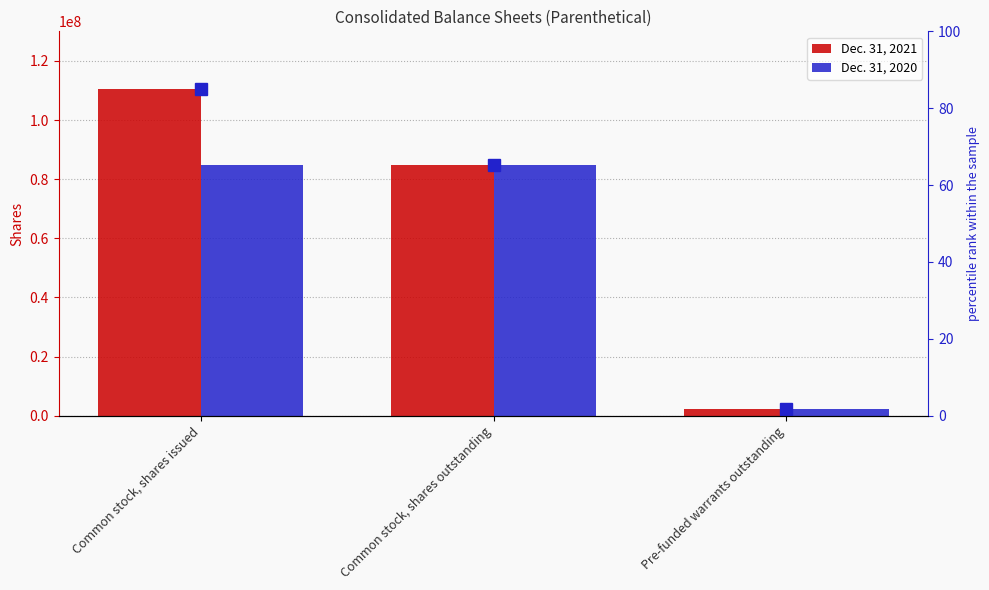

The value of Dec. 31, 2020 at Common stock, shares outstanding is 84893994.0. True or false?

True